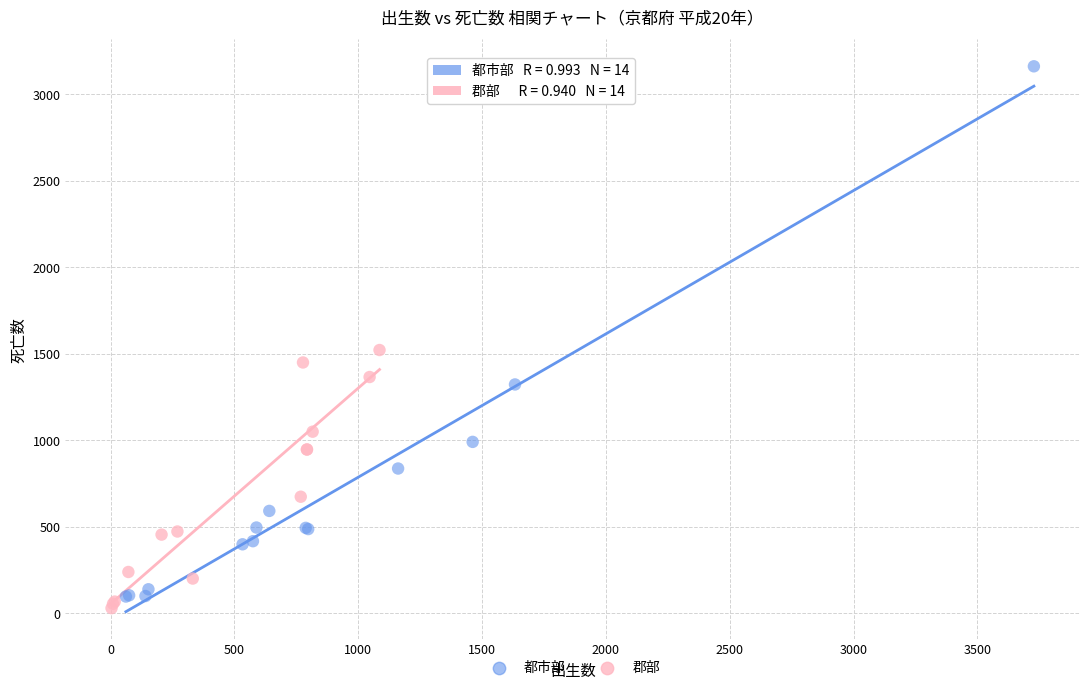

What are all the series names shown in the legend?

都市部, 郡部